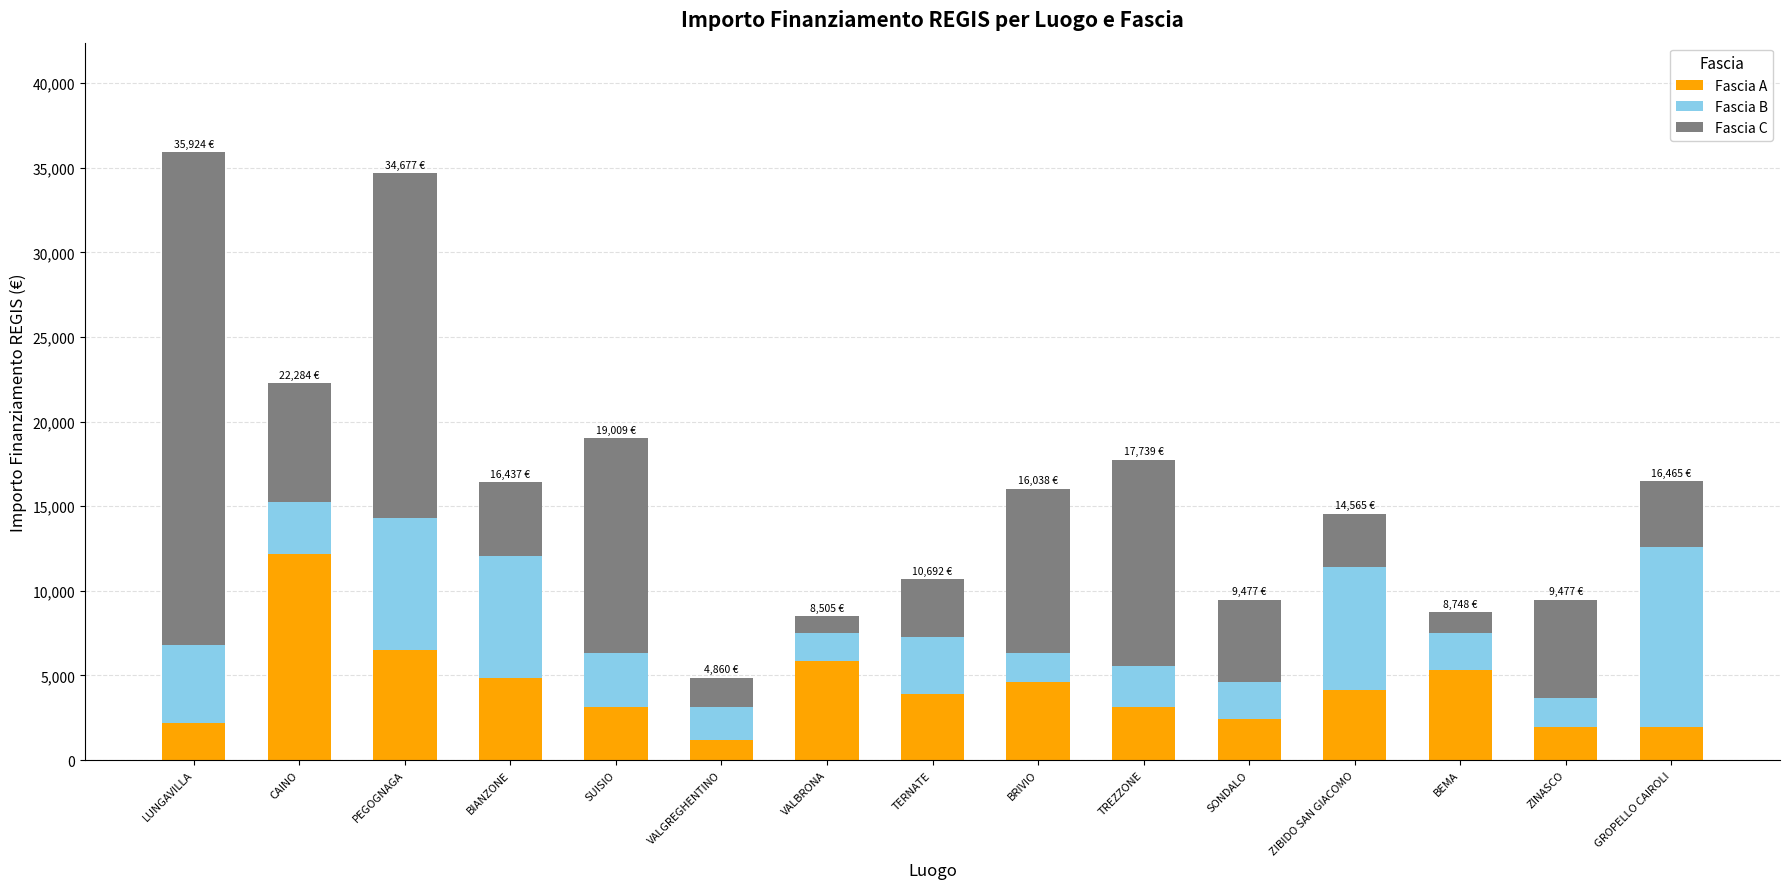

What is the approximate value of Fascia A at PEGOGNAGA?

6517